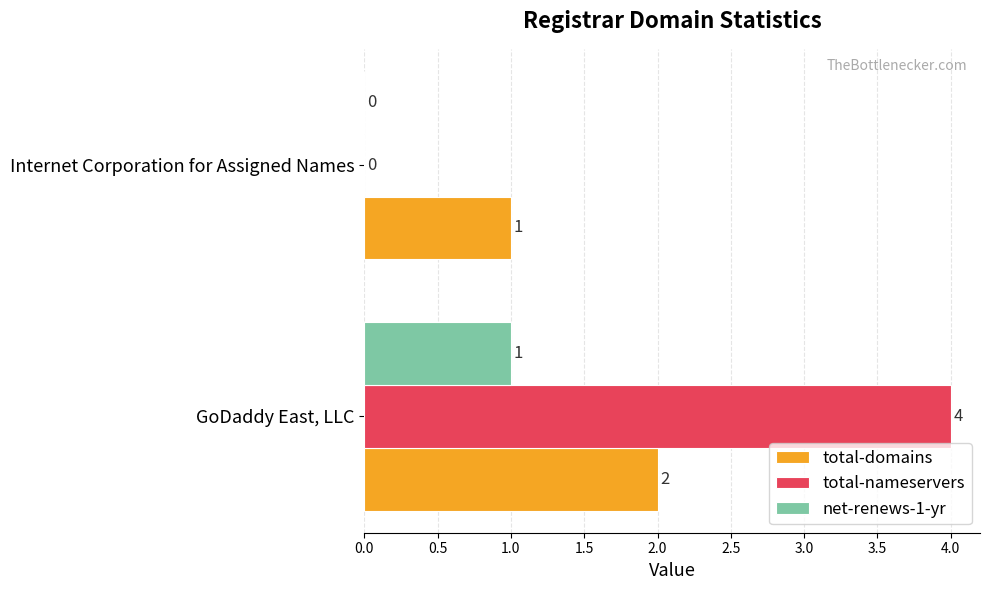

The value of total-domains at Internet Corporation for Assigned Names is 2. True or false?

False